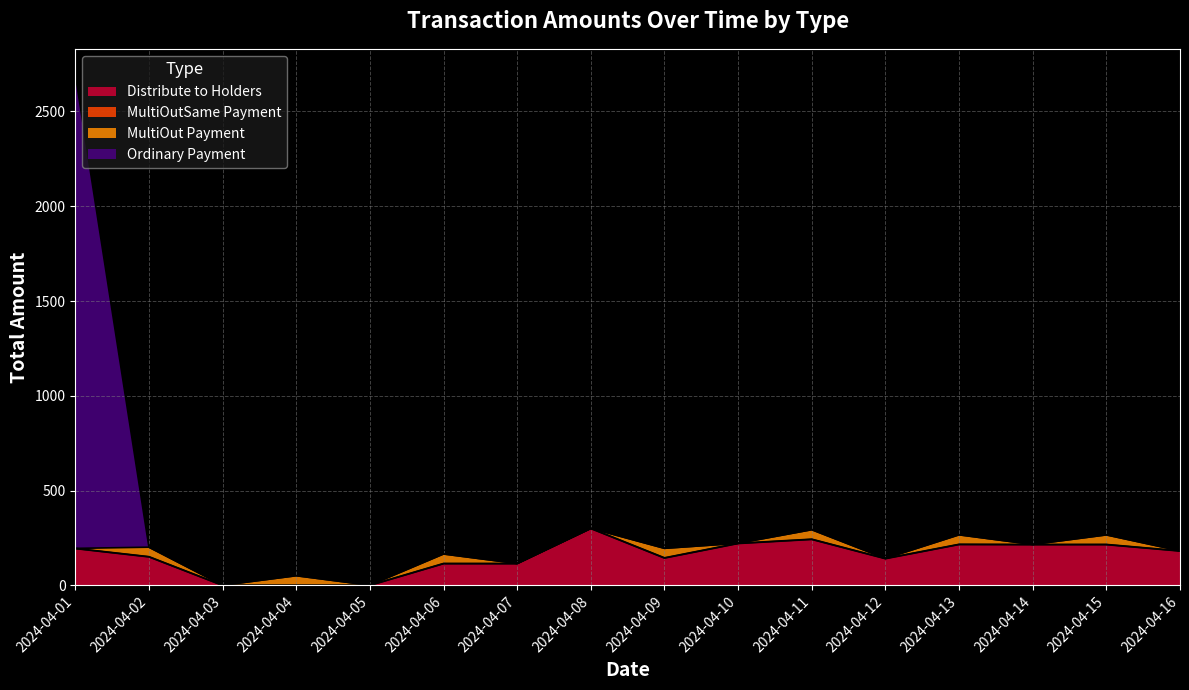

Which category has the highest value in the Ordinary Payment series?

2024-04-01